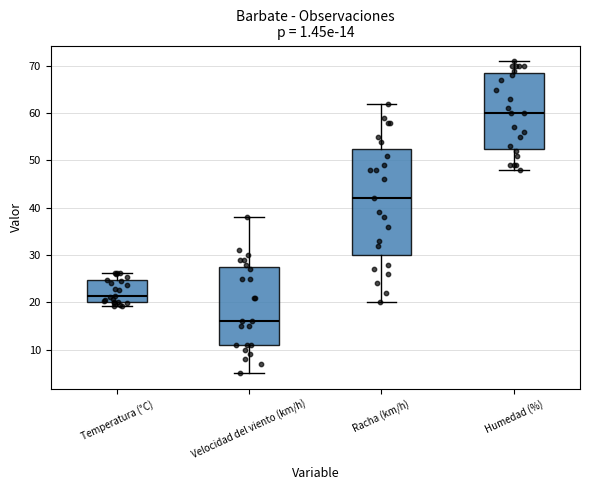

Which box is the tallest, from its lower edge to its upper edge?

Racha (km/h)